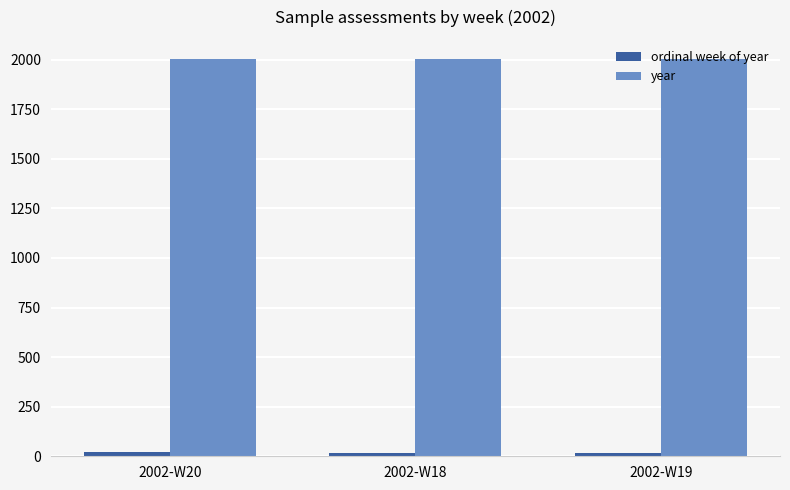

What is the average value of the year series?

2002